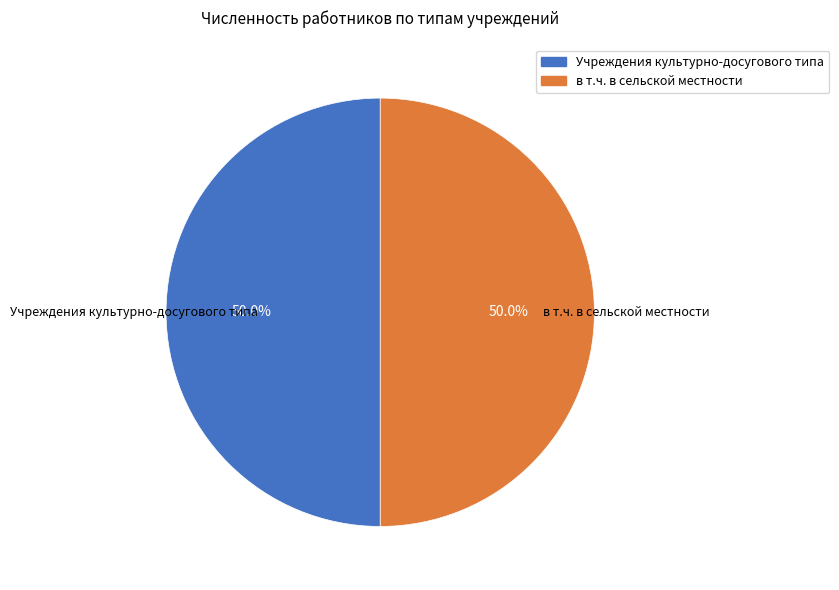

Count the number of slices in the pie.

2